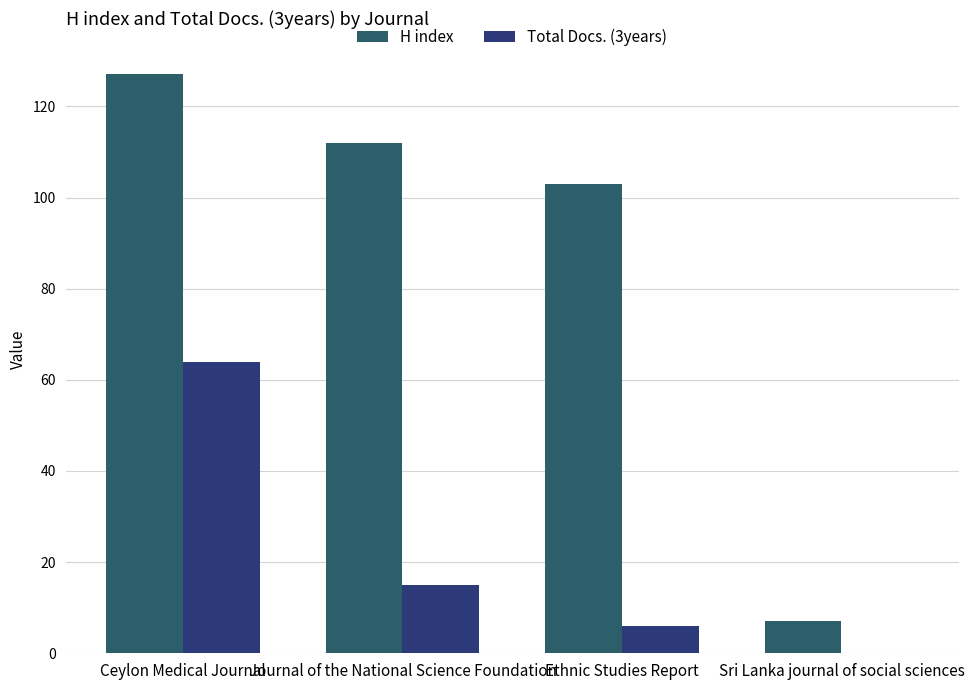

List the labels in order of Total Docs. (3years) value, smallest first.

Sri Lanka journal of social sciences, Ethnic Studies Report, Journal of the National Science Foundation, Ceylon Medical Journal